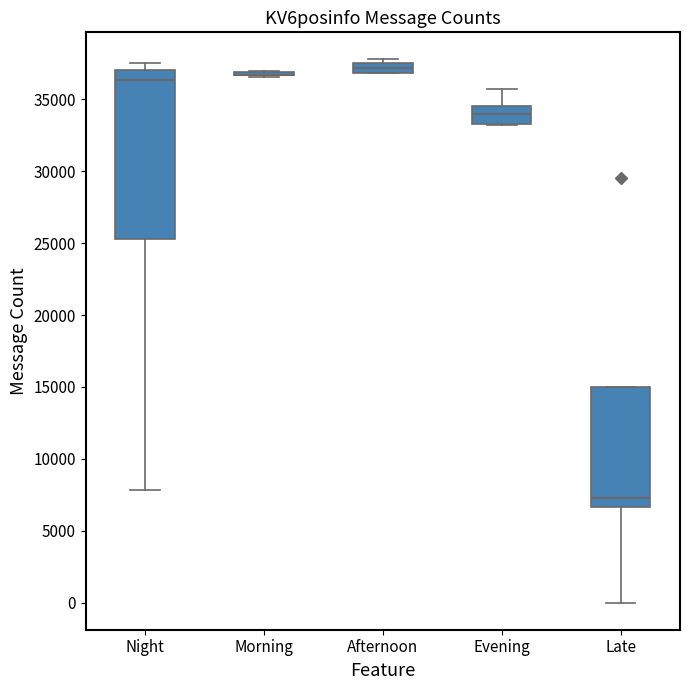

Comparing the boxes themselves (not the whiskers), which one is the tallest?

Night